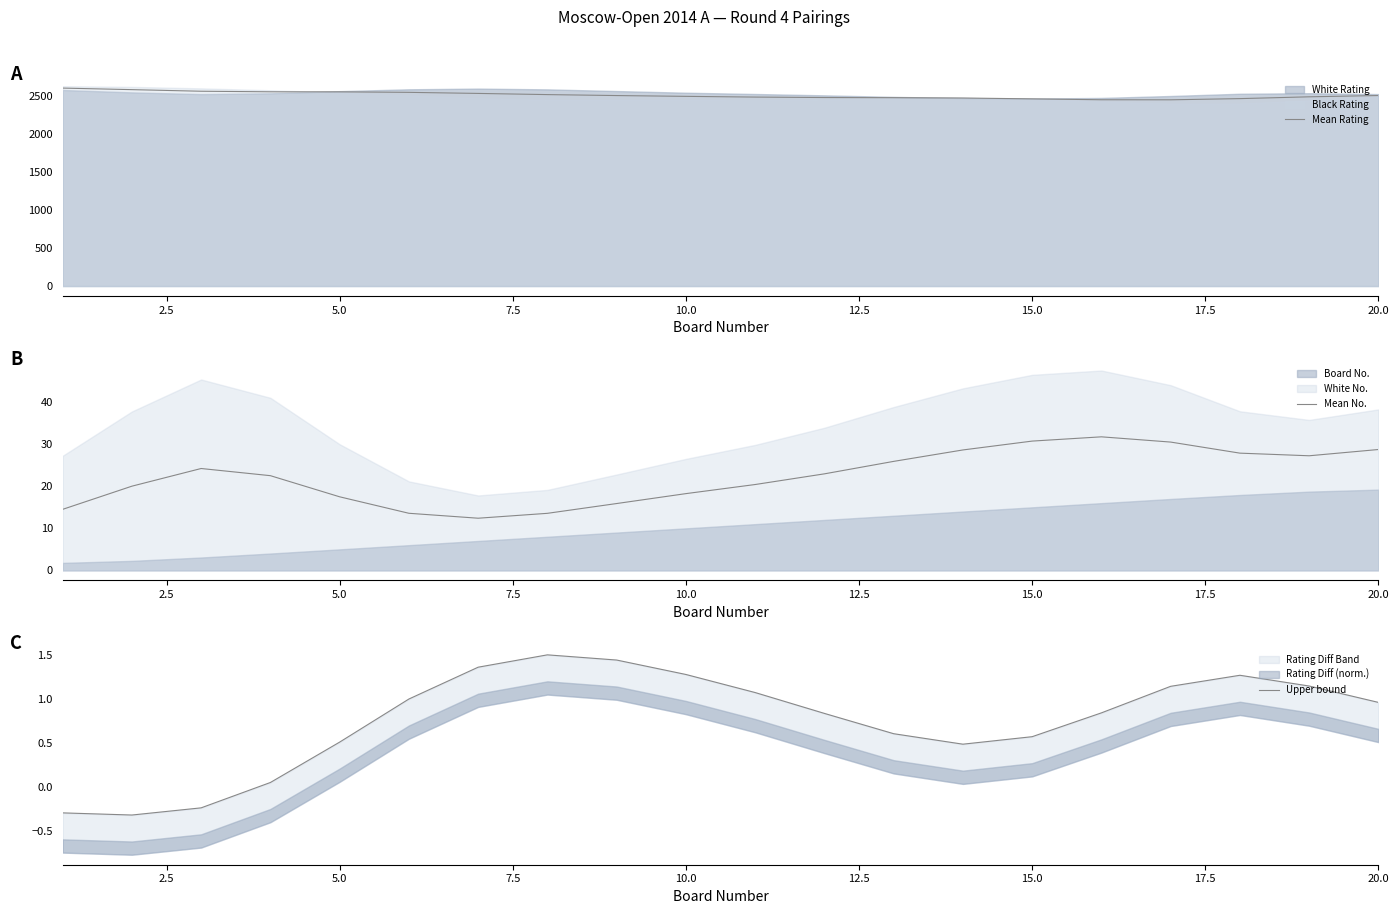

How many data points in Mean No. are less than 22?

9